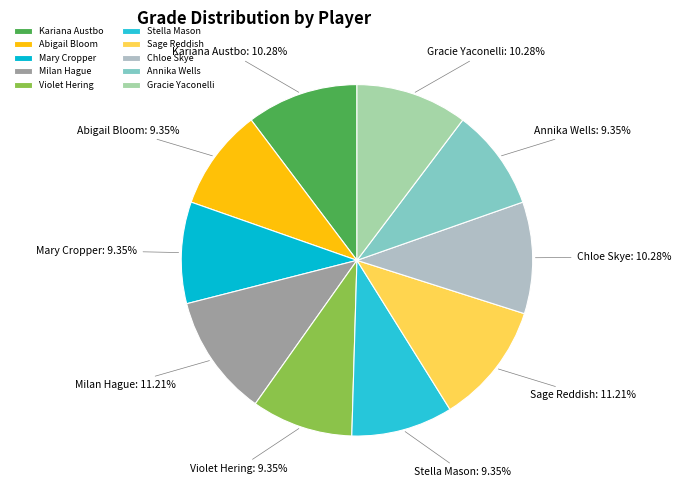

What percentage do Milan Hague and Violet Hering together represent?

20.6%